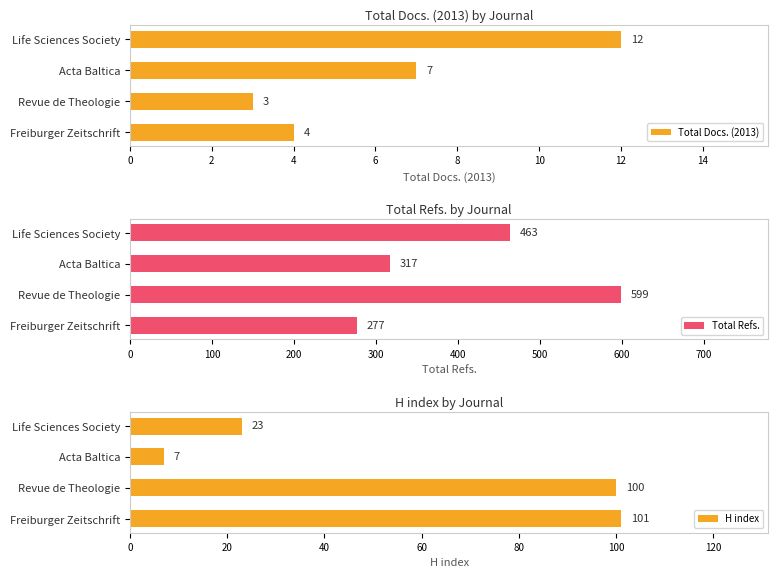

What is the difference between the Total Refs. values at Revue de Theologie and Freiburger Zeitschrift?

322